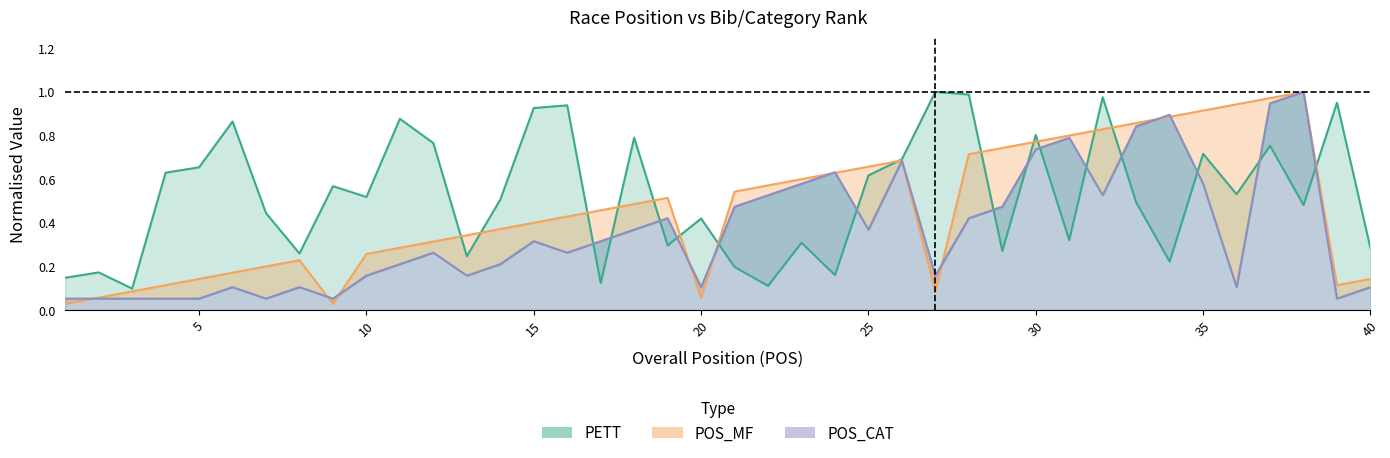

Which series ends up on top after the final intersection of PETT and POS_MF?

PETT